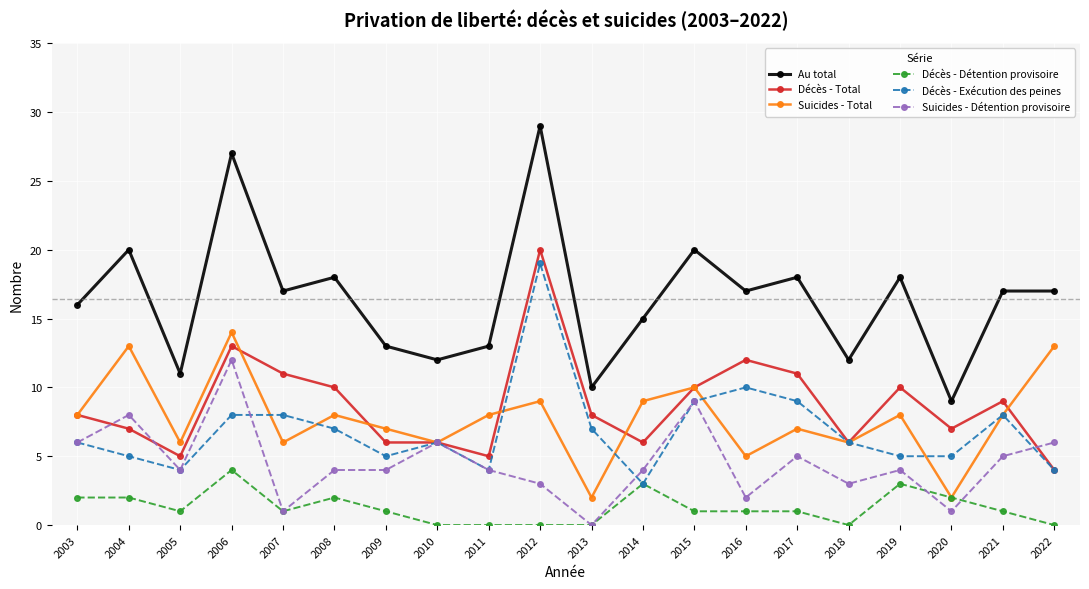

What is the difference between the maximum and minimum values in the Suicides - Total series?

12